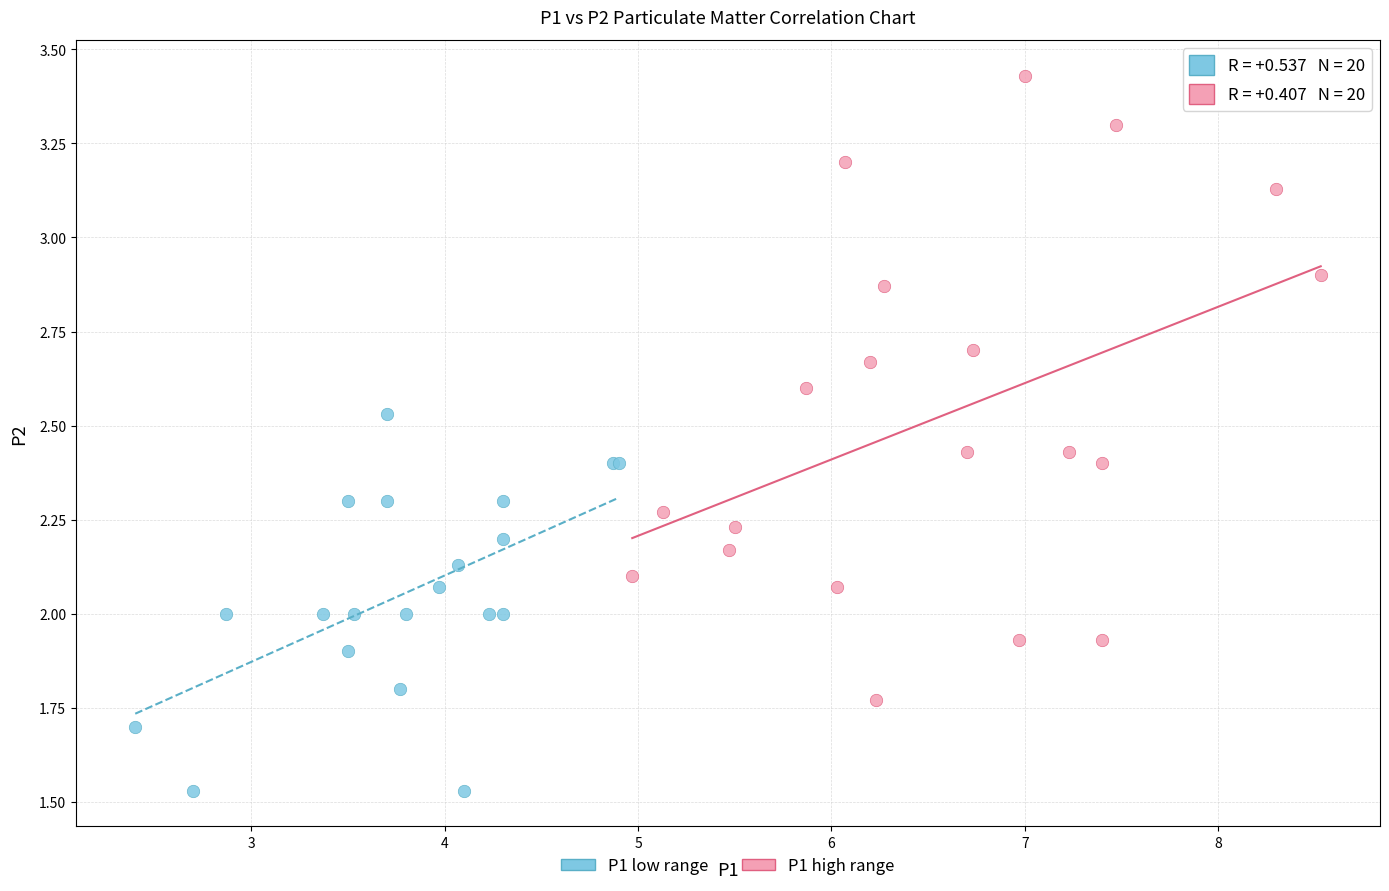

Which series contains the lowest Y value?

P1 low range